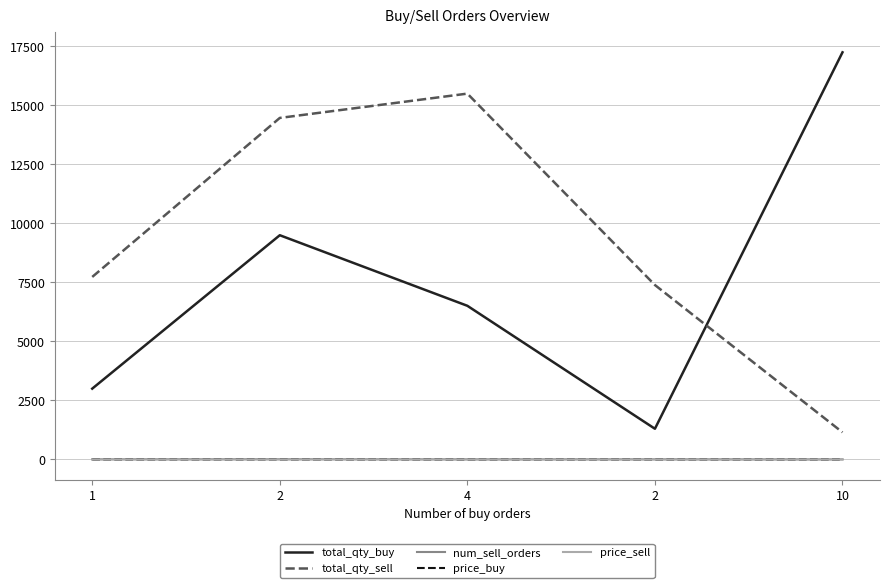

What is the value of the price_sell point at the 1st from the left?

0.9